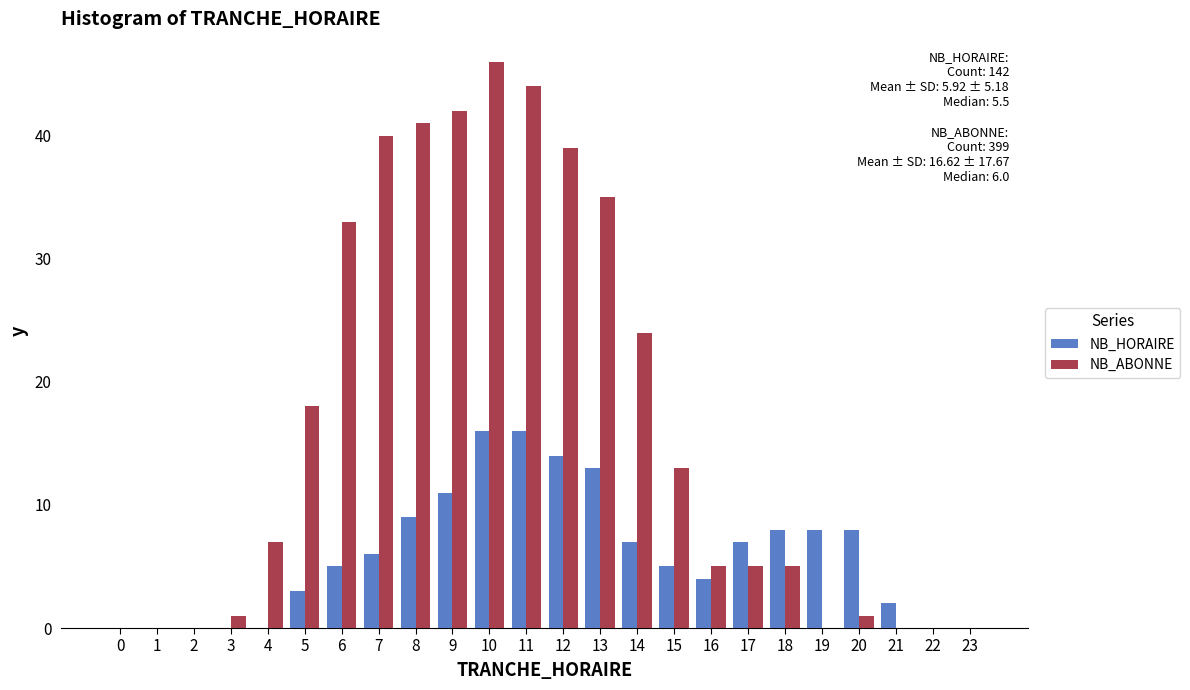

What is the maximum value shown in the chart?

46